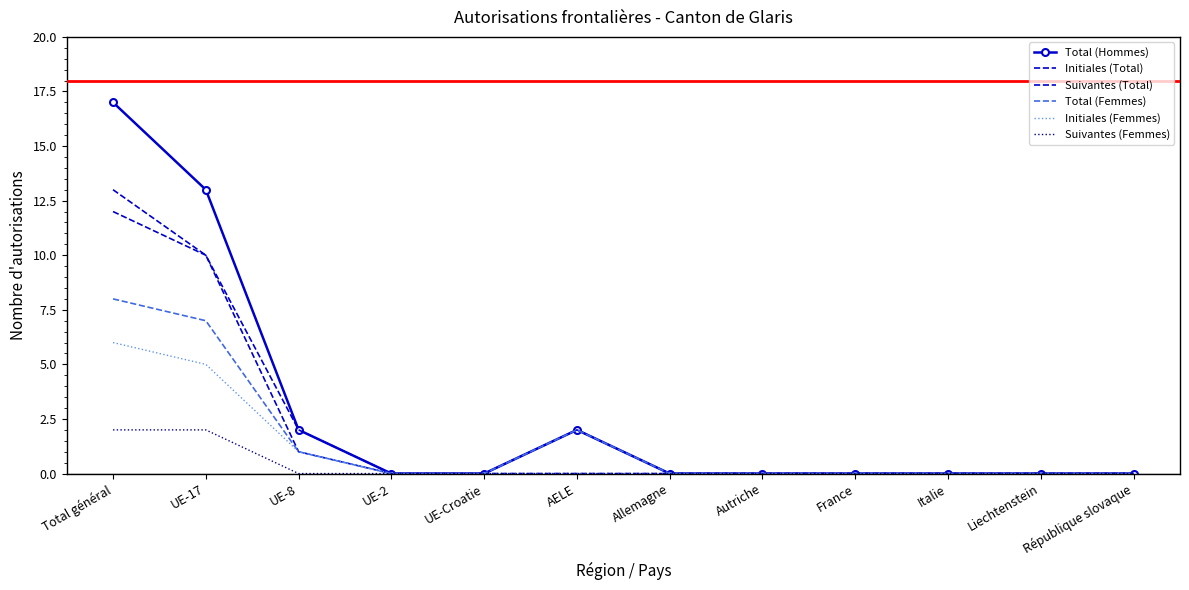

True or false: Suivantes (Total) and Suivantes (Femmes) intersect in this chart.

False